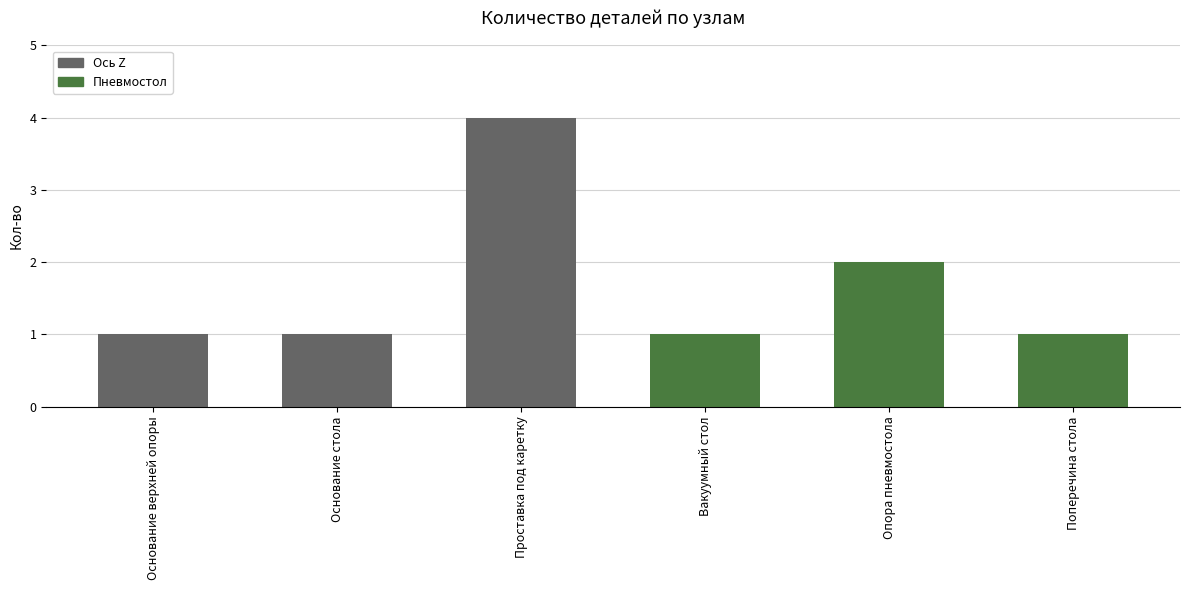

What is the difference between the values at Проставка под каретку and Основание стола?

3